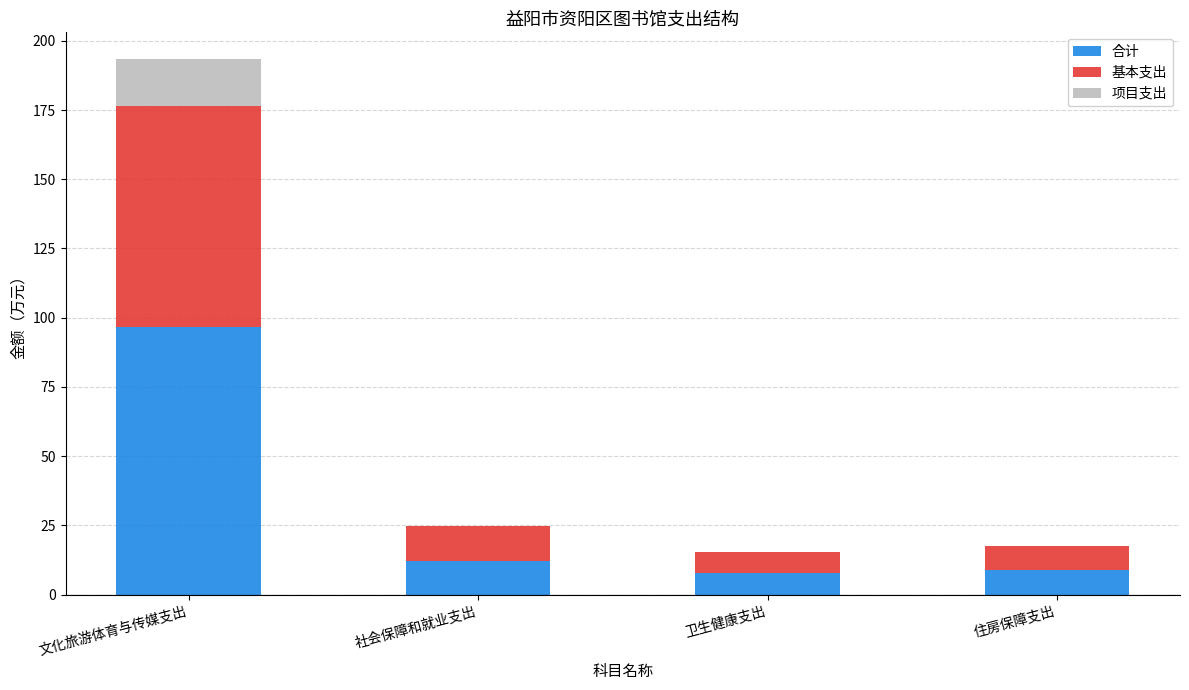

What is the sum of all 合计 values?

125.5